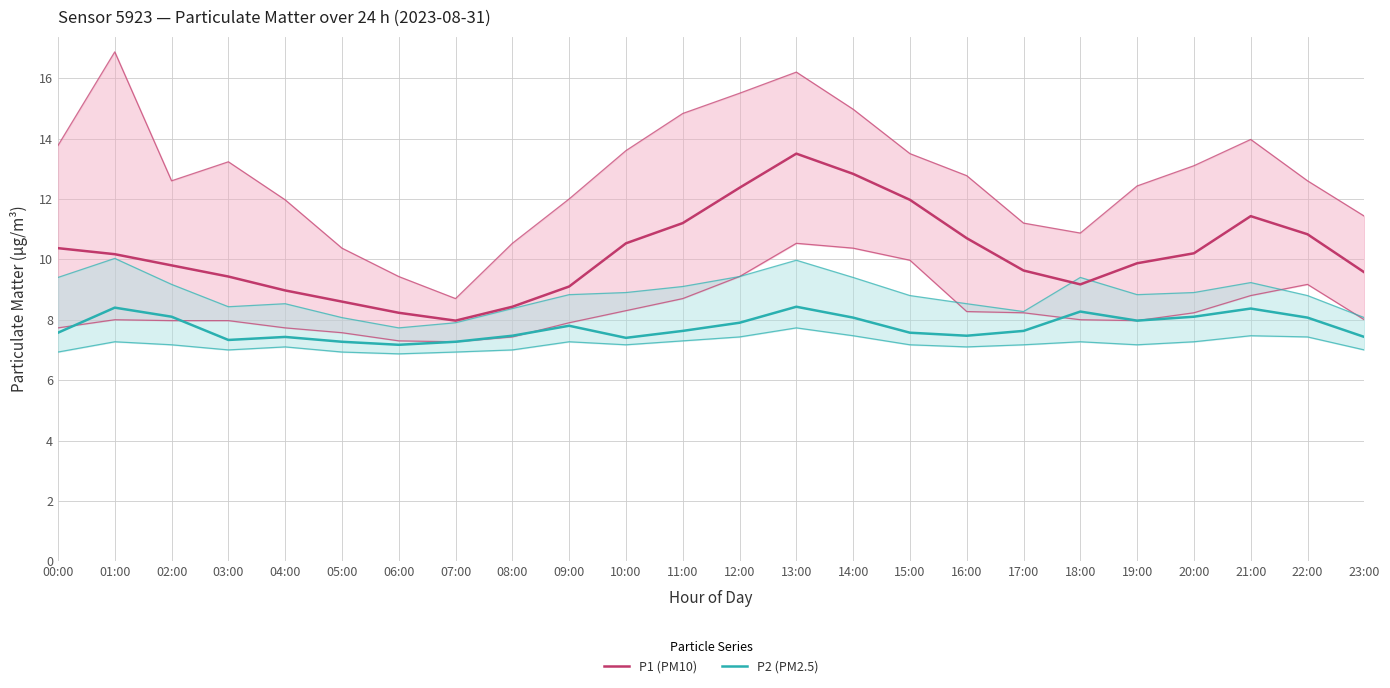

How many lines are shown in the chart?

2